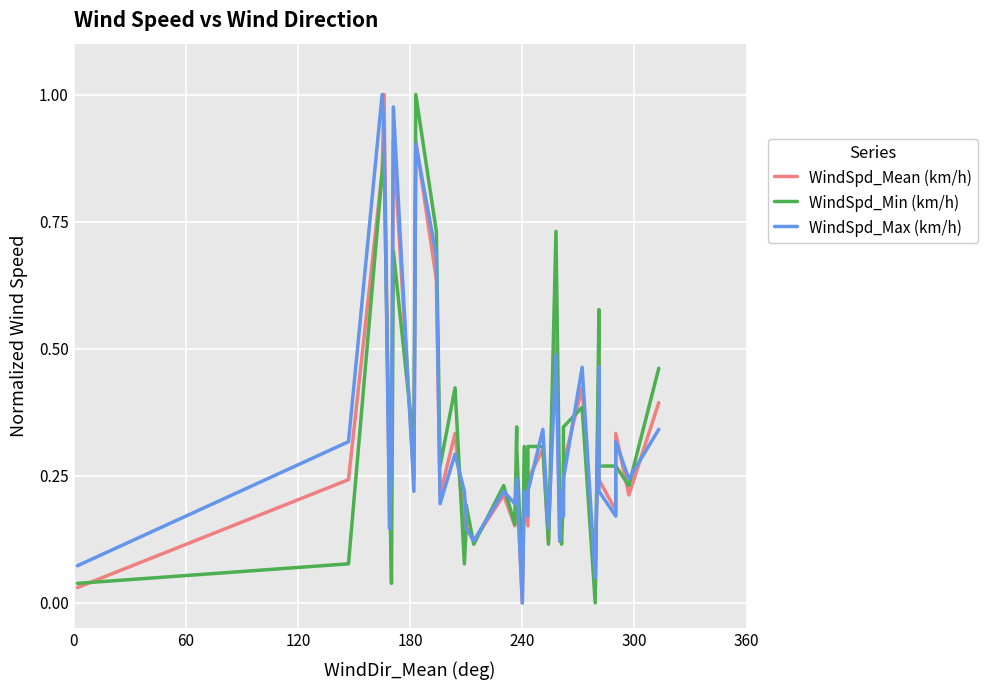

What is the maximum value shown in the chart?

1.0